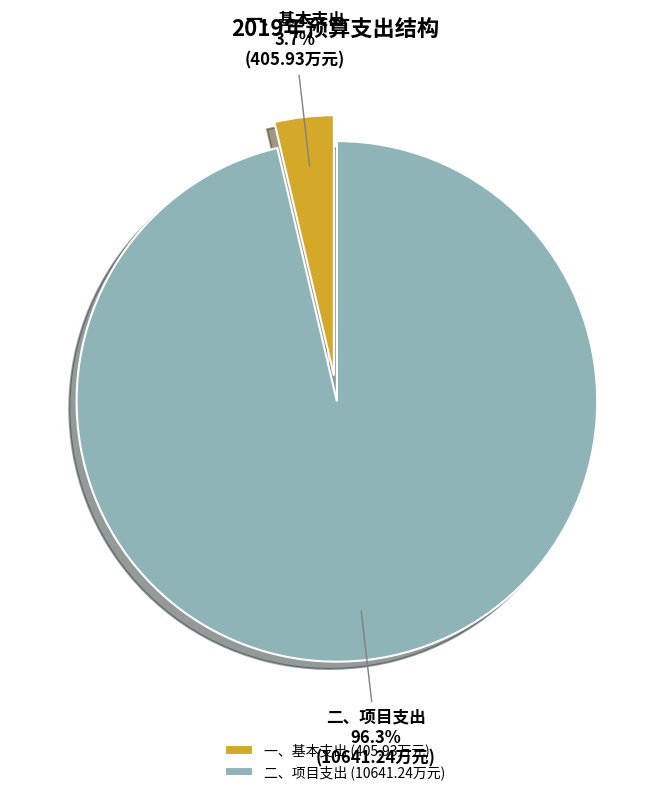

Combined, what portion of the pie is 一、基本支出 and 二、项目支出?

100.0%